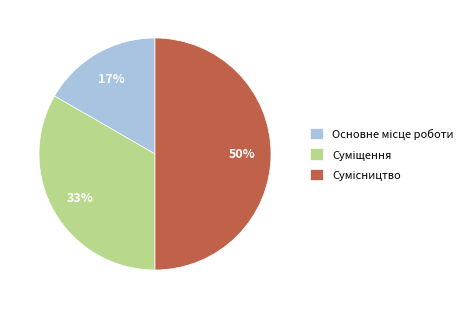

To the nearest percent, what is the difference between the largest and smallest slice percentages?

33%